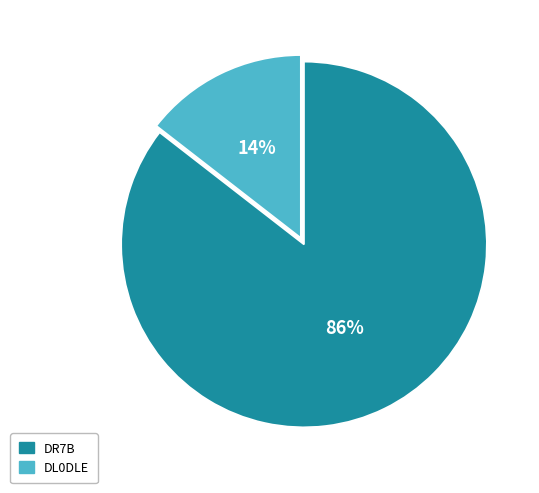

Between DR7B and DL0DLE, which is larger?

DR7B